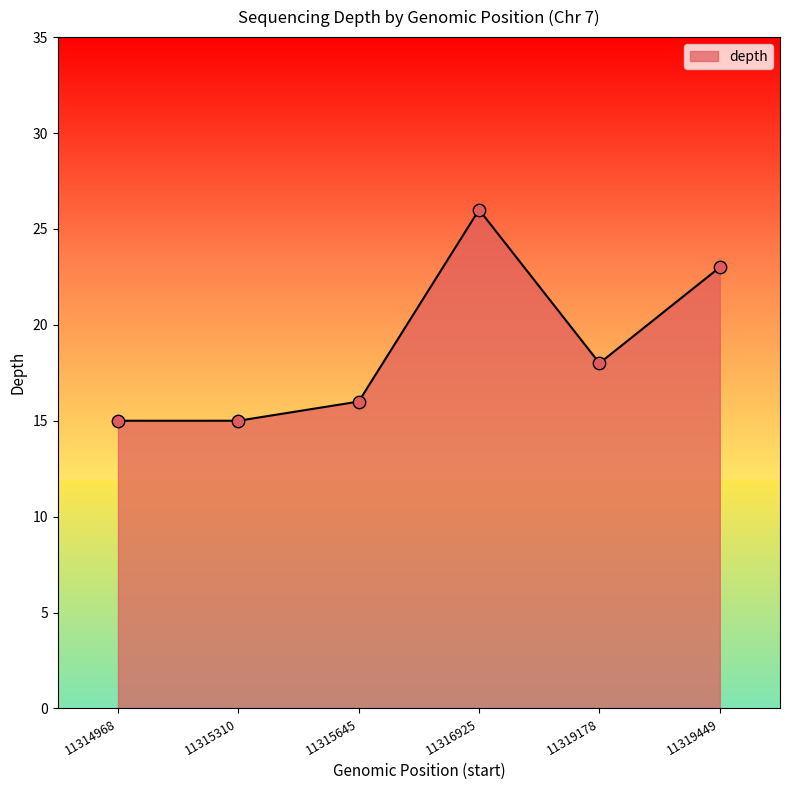

What is the change in value from 11315645 to 11316925?

+10